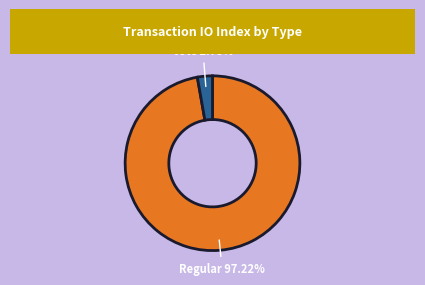

Does any single category account for the majority?

Yes